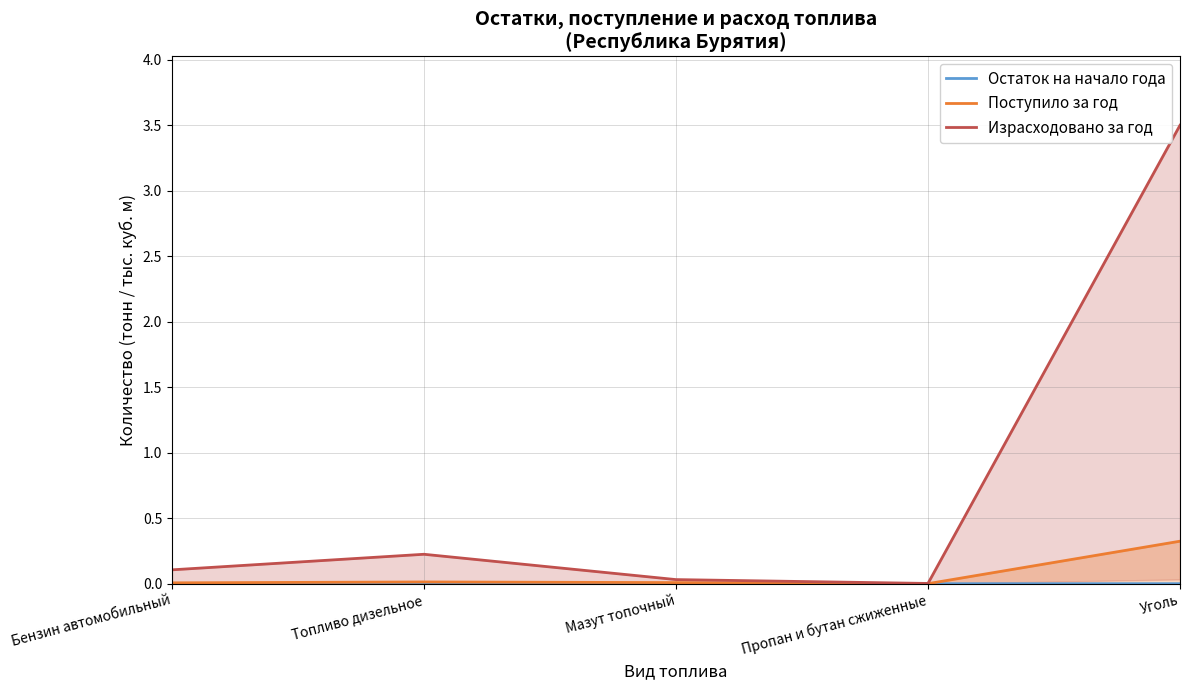

What position from the left is Пропан и бутан сжиженные?

4